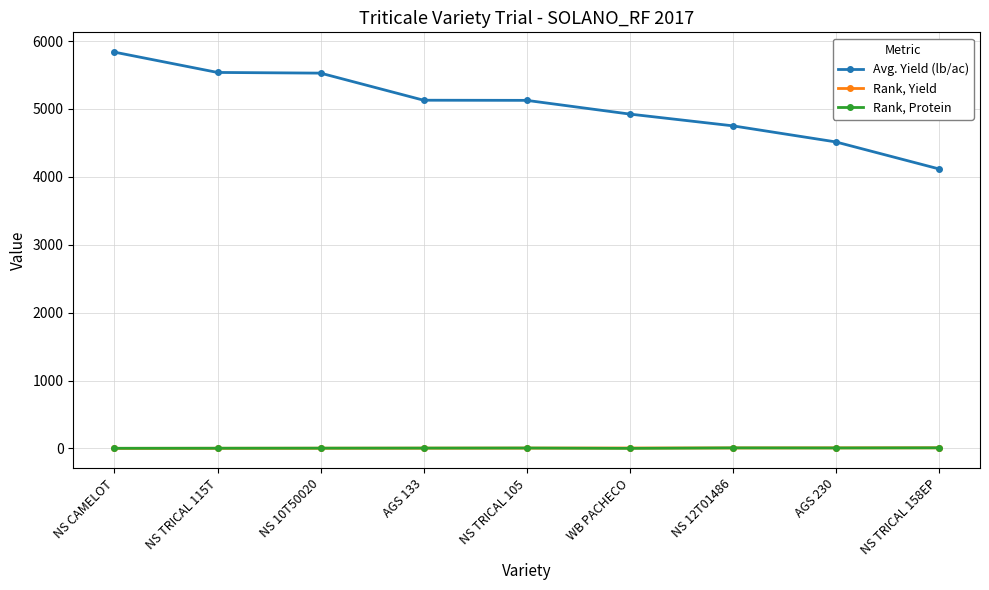

What is the highest value of the Rank, Protein series?

9